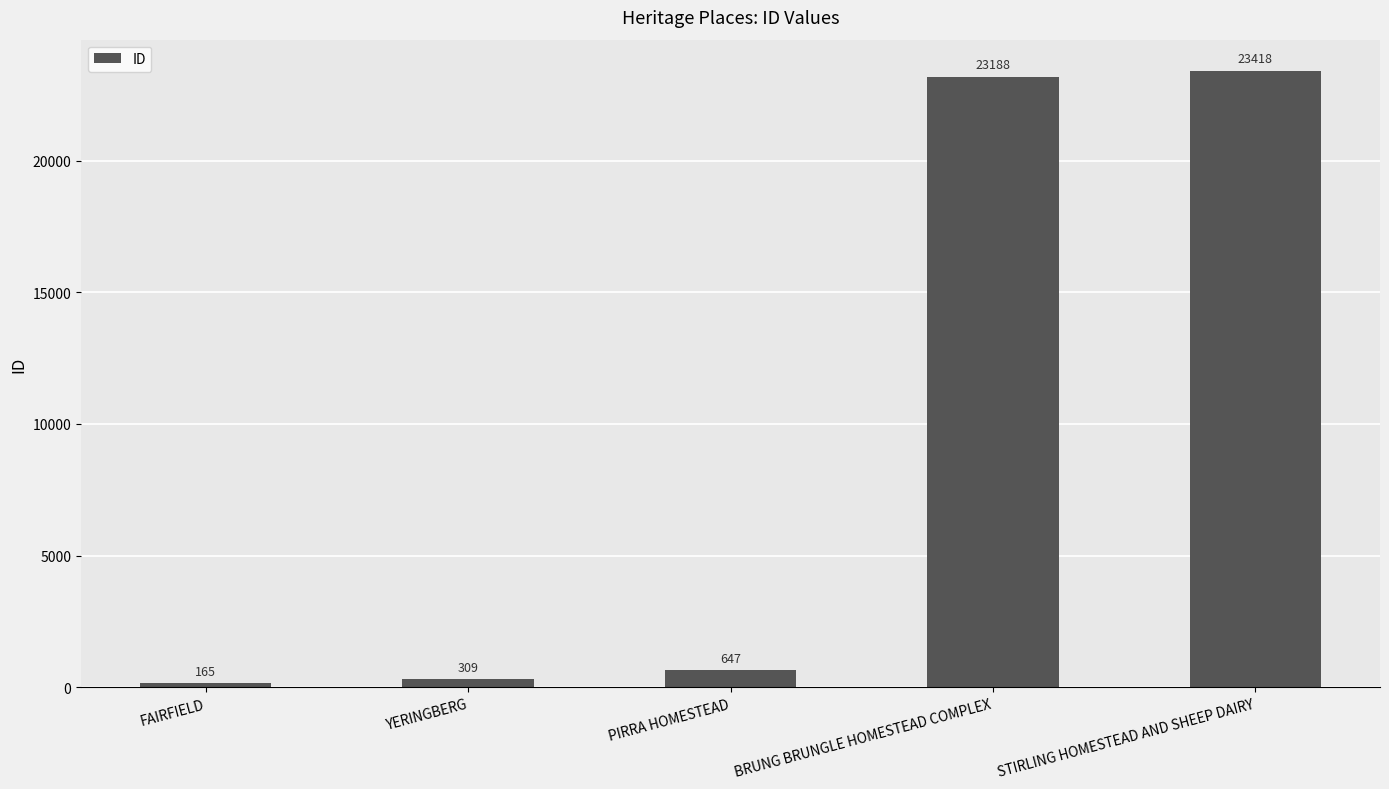

List the labels in order of value, smallest first.

FAIRFIELD, YERINGBERG, PIRRA HOMESTEAD, BRUNG BRUNGLE HOMESTEAD COMPLEX, STIRLING HOMESTEAD AND SHEEP DAIRY